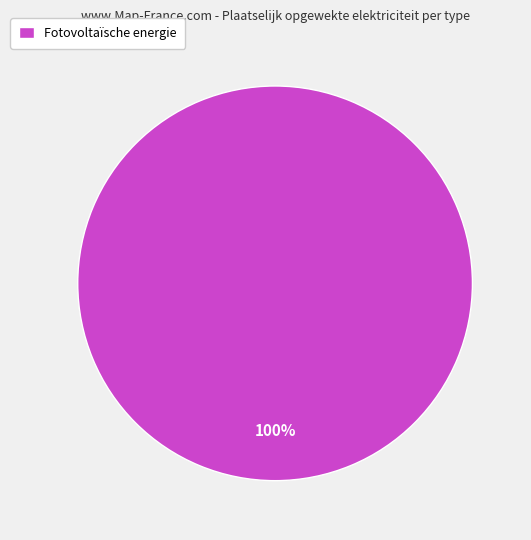

Is it true that Fotovoltaïsche energie is 100% of the pie?

True